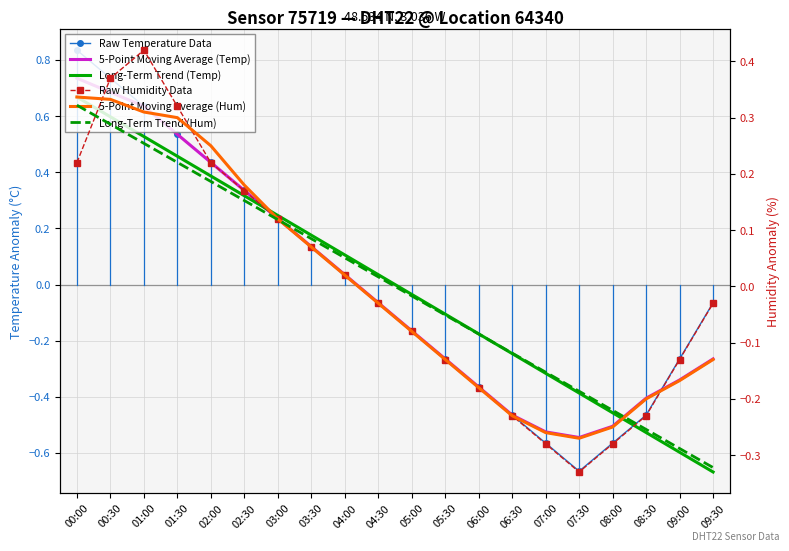

What position from the left is 03:30?

8